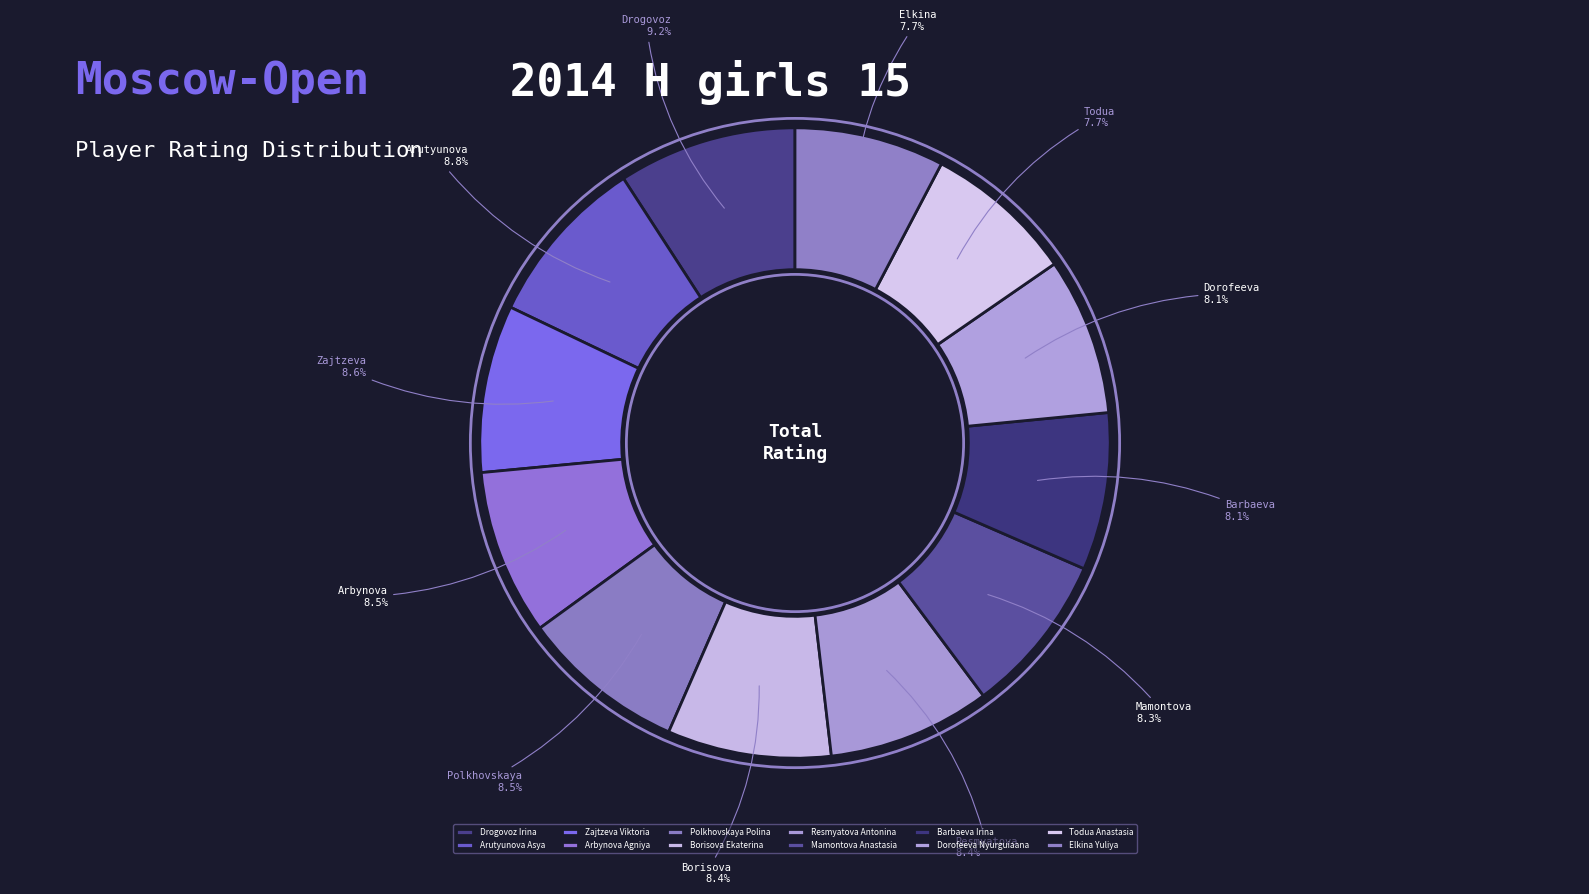

What percentage is the Barbaeva Irina slice, to the nearest percent?

8%